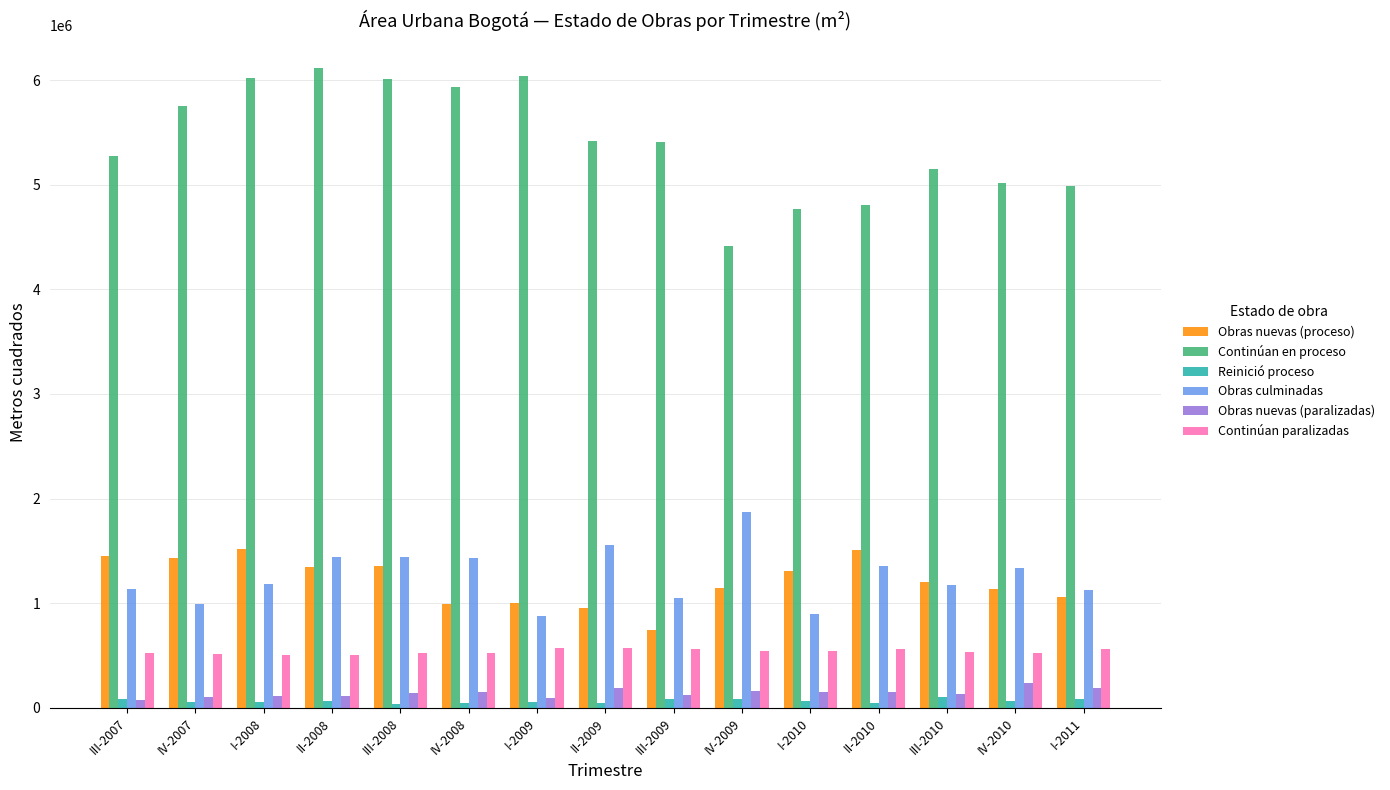

What position from the left is II-2010?

12